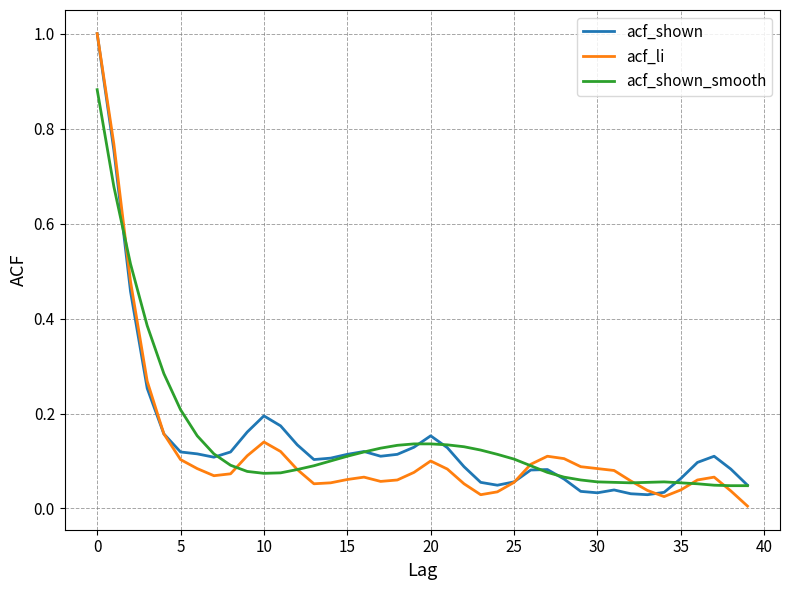

What is the maximum value for acf_li?

1.0